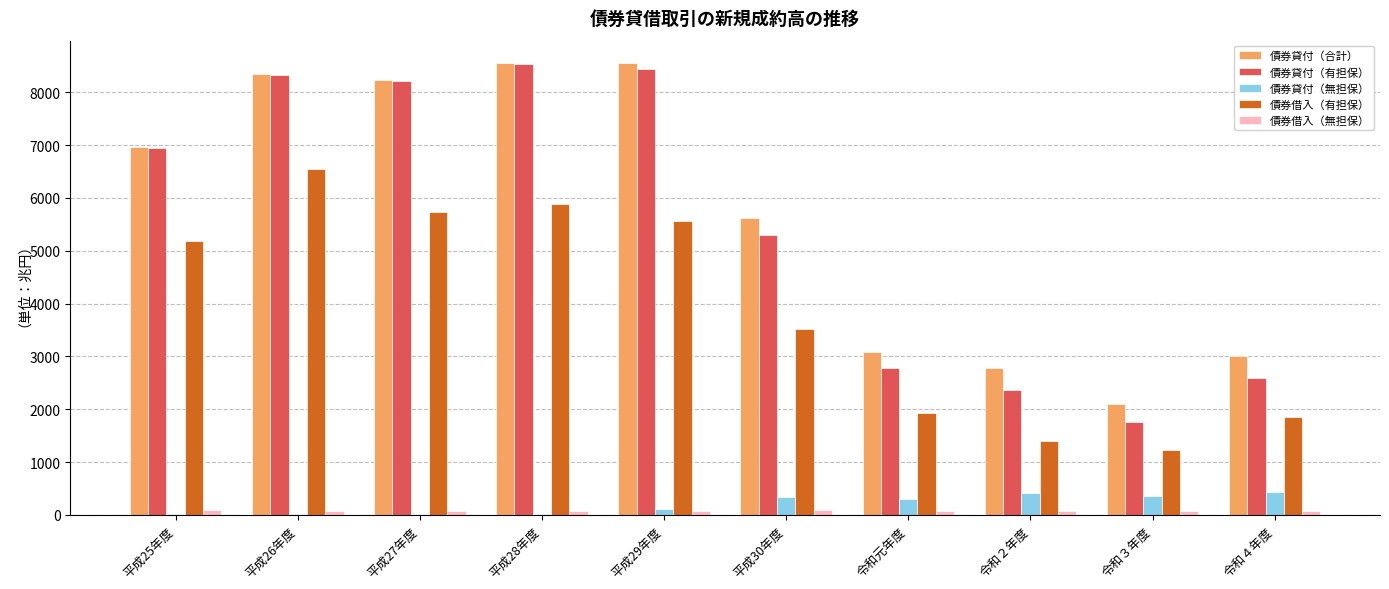

The value of 債券貸付（合計） at 平成29年度 is 12215.3. True or false?

False